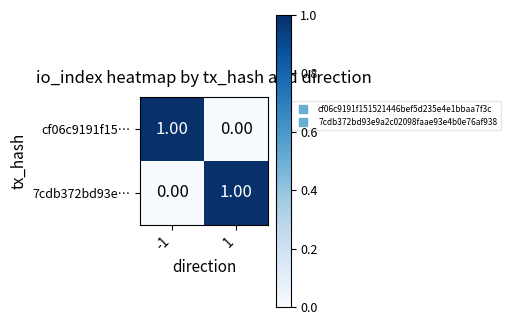

List the labels in order of cf06c9191f15… value, largest first.

-1, 1